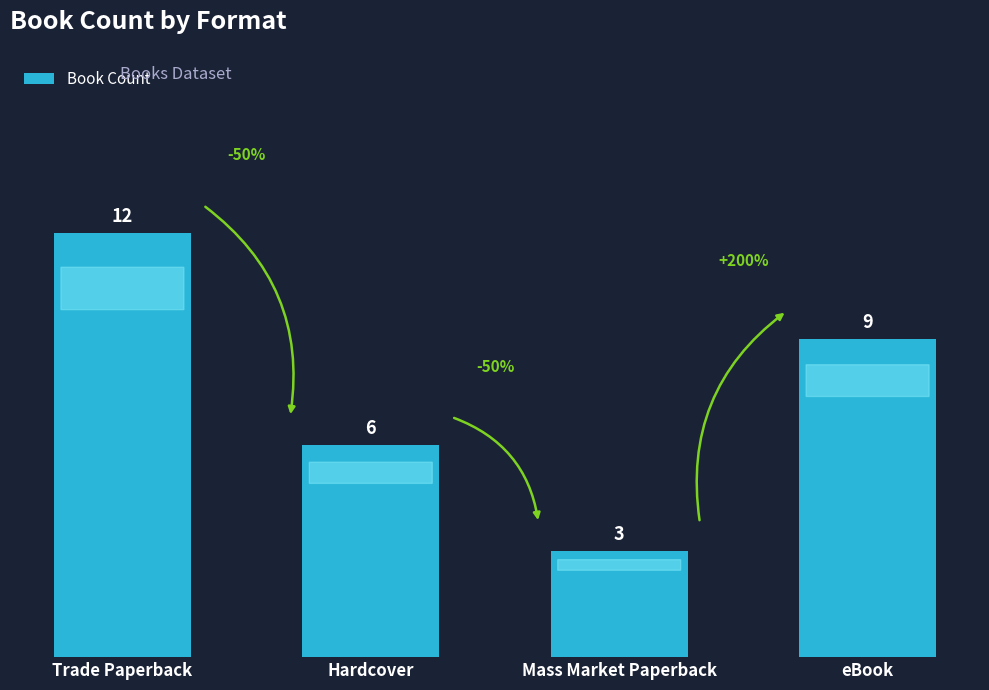

What is the label of the 1st bar from the right?

eBook